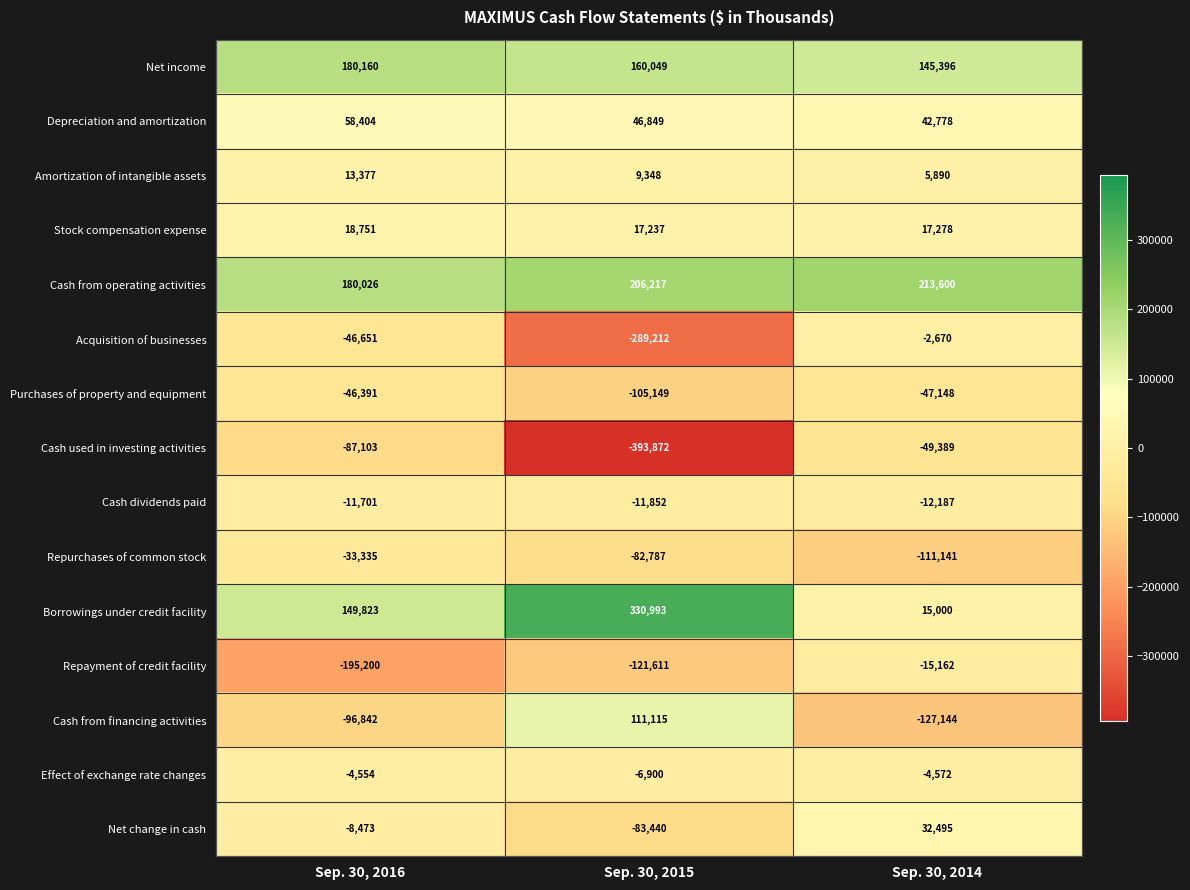

Rank the series at Sep. 30, 2016 from lowest to highest value.

Repayment of credit facility, Cash from financing activities, Cash used in investing activities, Acquisition of businesses, Purchases of property and equipment, Repurchases of common stock, Cash dividends paid, Net change in cash, Effect of exchange rate changes, Amortization of intangible assets, Stock compensation expense, Depreciation and amortization, Borrowings under credit facility, Cash from operating activities, Net income